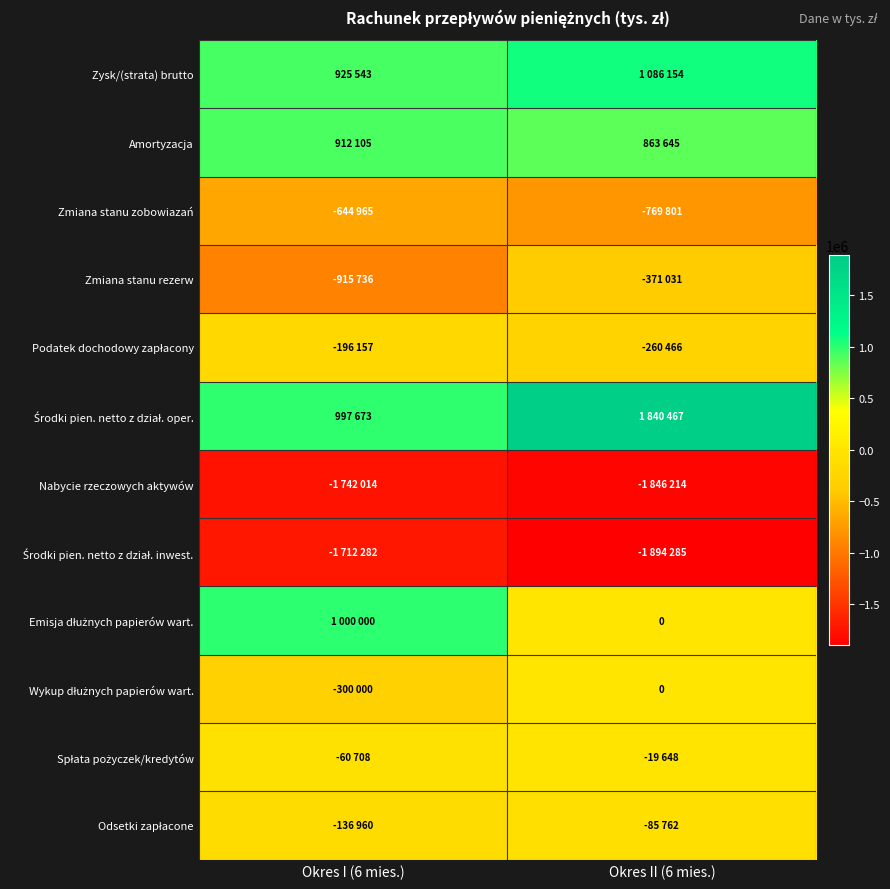

The Odsetki zapłacone series shows -85762 at Okres II (6 mies.). True or false?

True